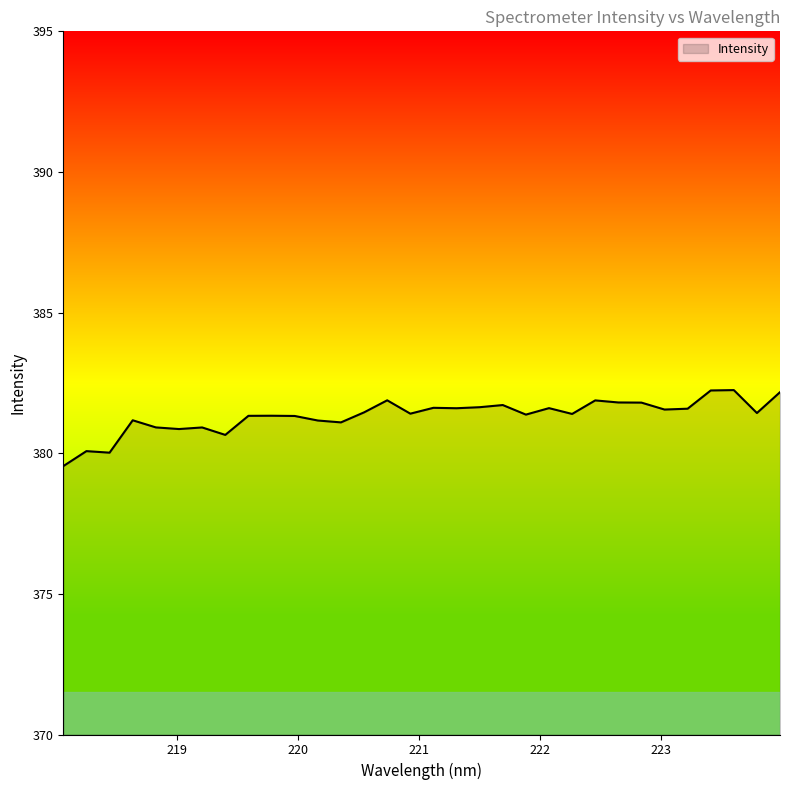

What is the difference between the maximum and minimum values?

2.7